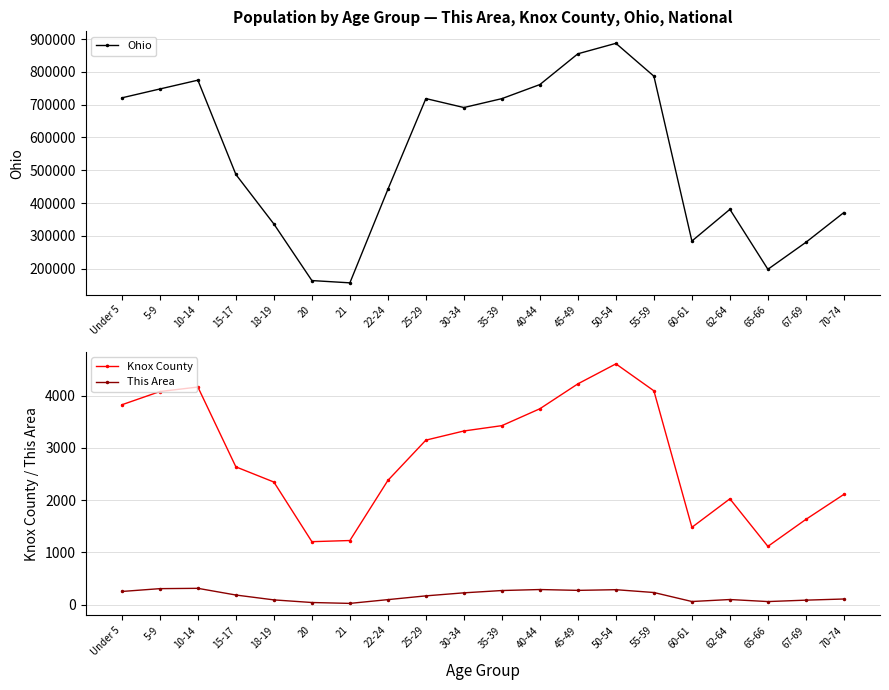

What is the label of the 6th point from the left?

20